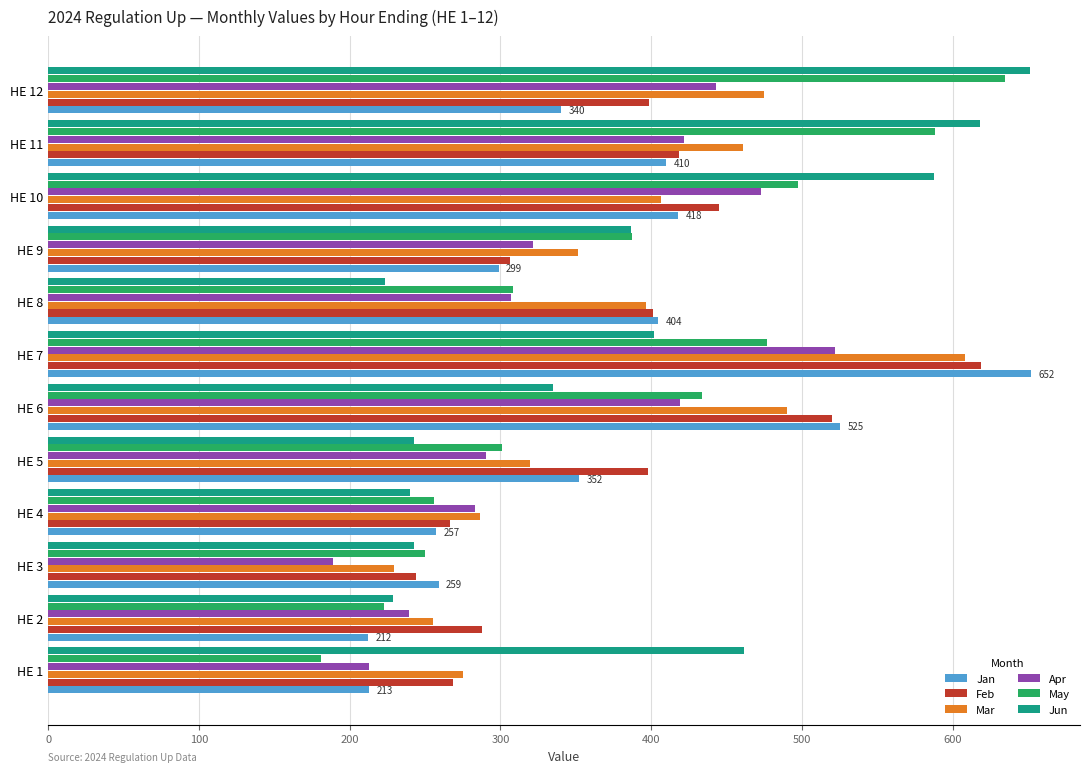

What is the spread (max minus min) of values at HE 11?

208.5